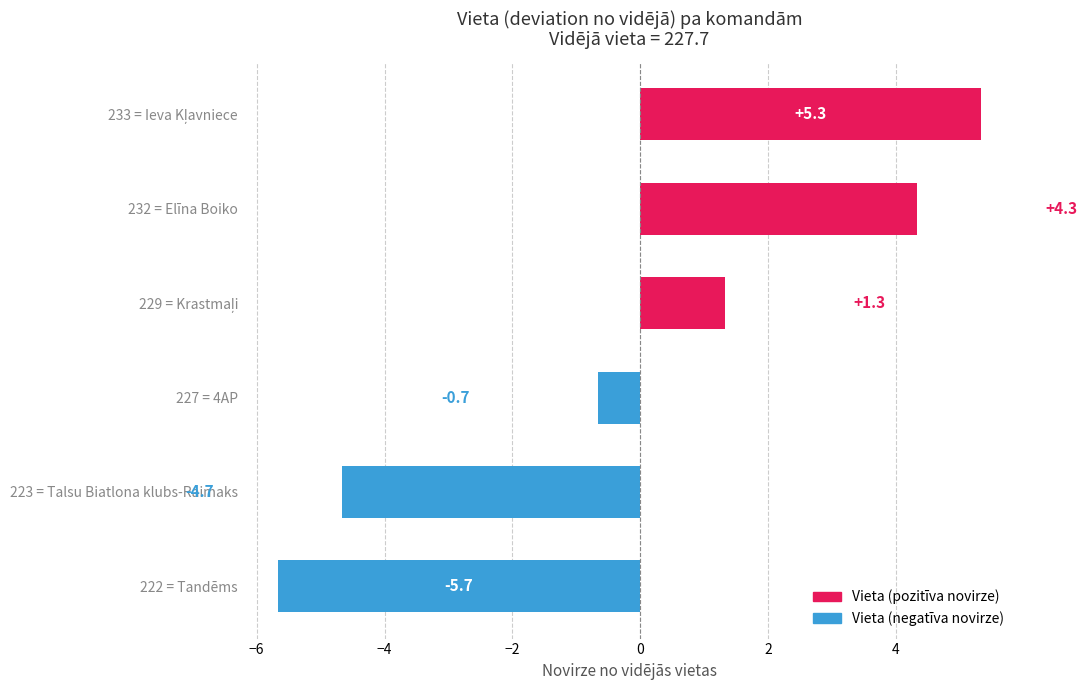

Read the value at 227 = 4AP.

-0.7